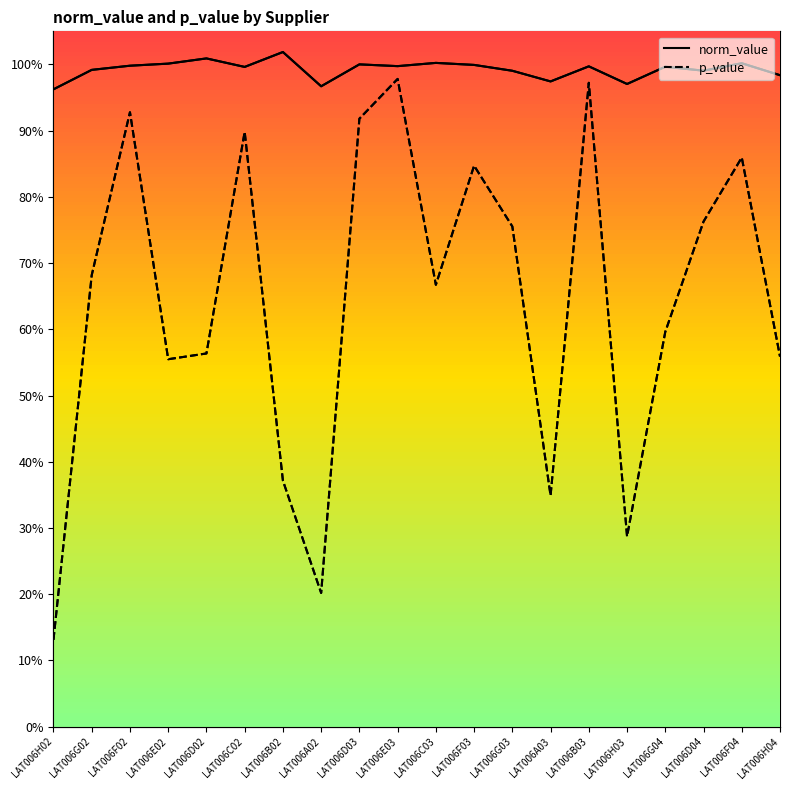

Is this an area chart (filled region under the line)?

No